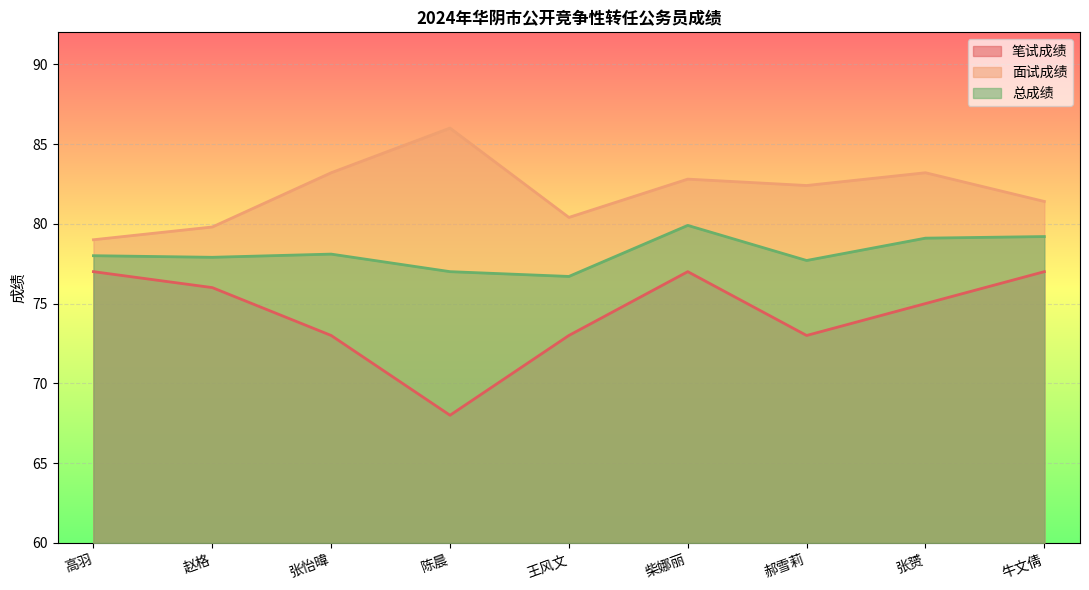

What are all the series names shown in the legend?

笔试成绩, 面试成绩, 总成绩